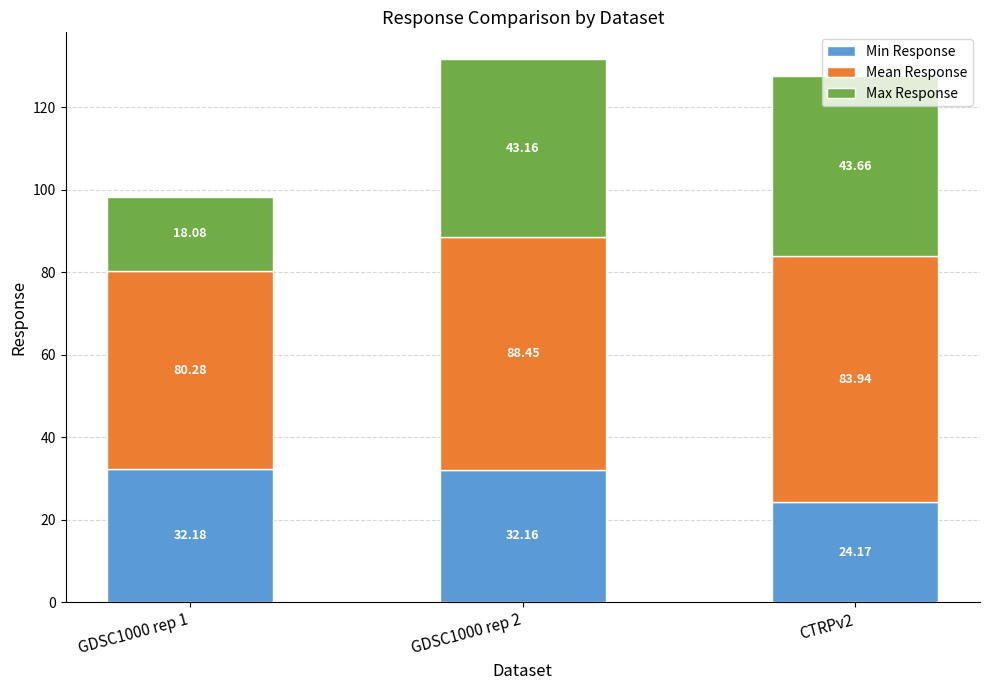

What is the sum of the Min Response values at GDSC1000 rep 1 and CTRPv2?

56.3